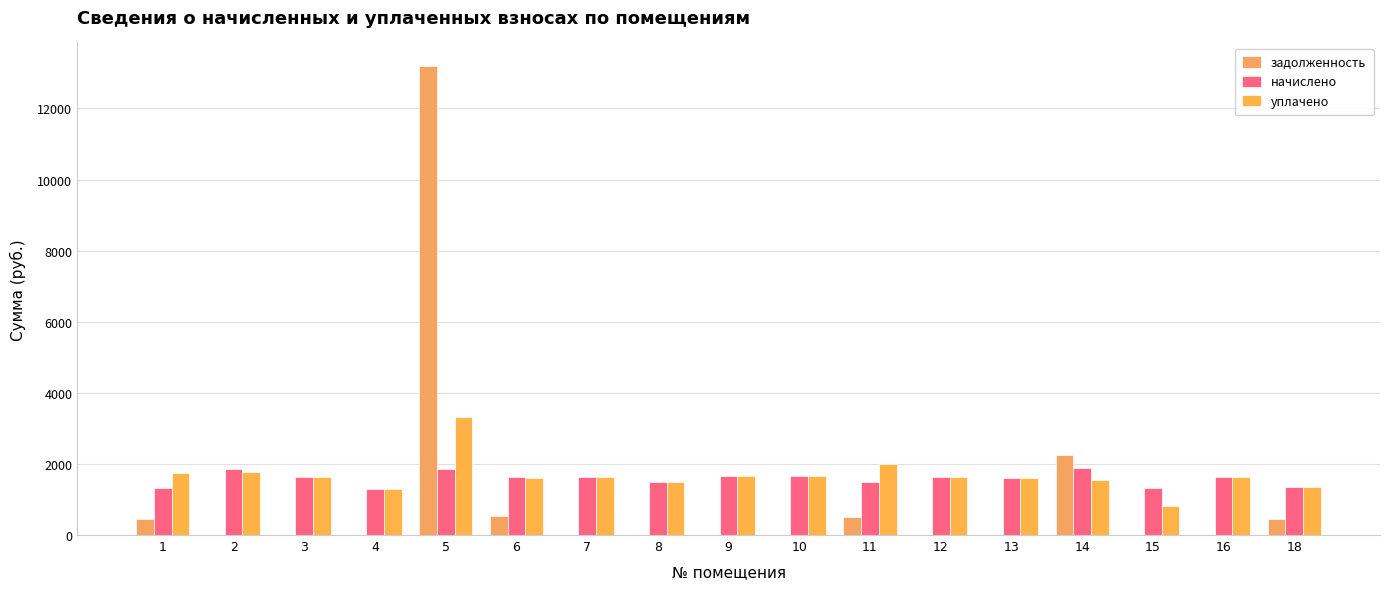

Where does the уплачено series first go above 1624?

1